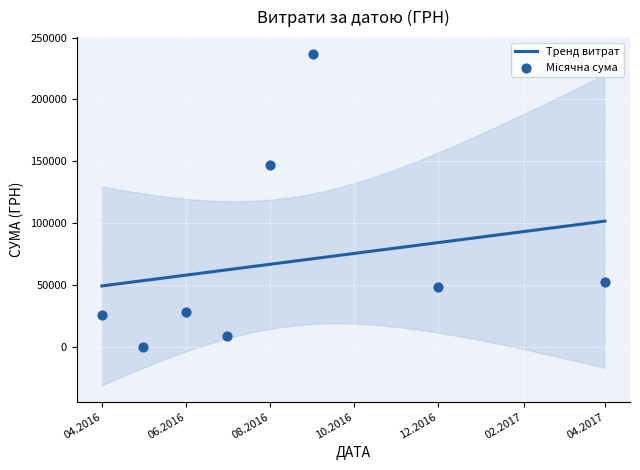

Between 19 and 28, which is larger?

28